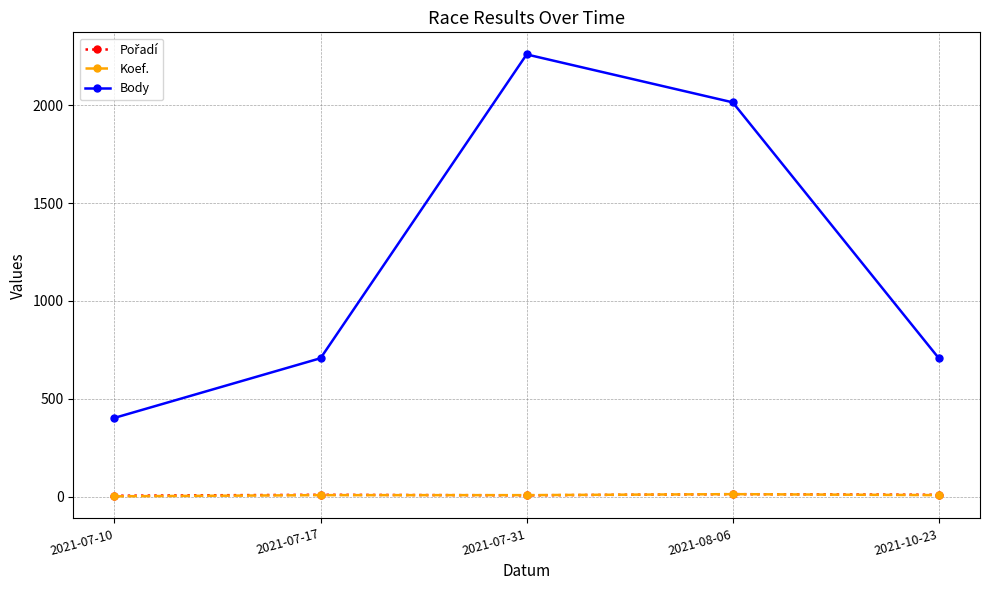

How many lines are shown in the chart?

3